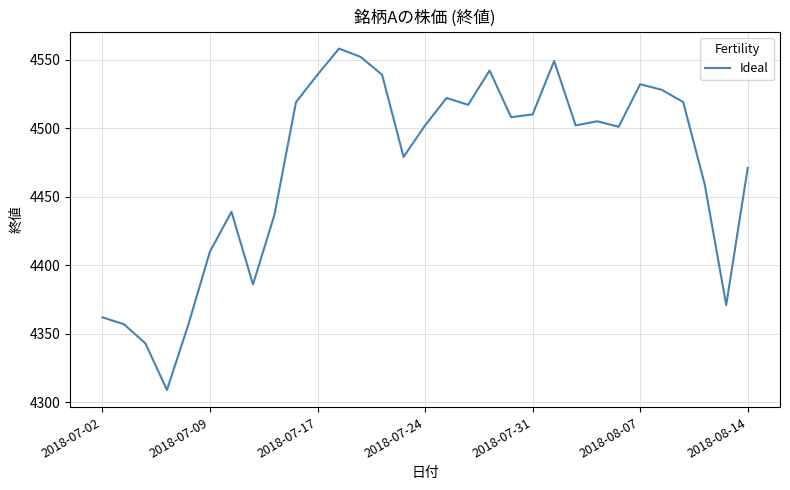

What is the difference between the maximum and minimum values?

249